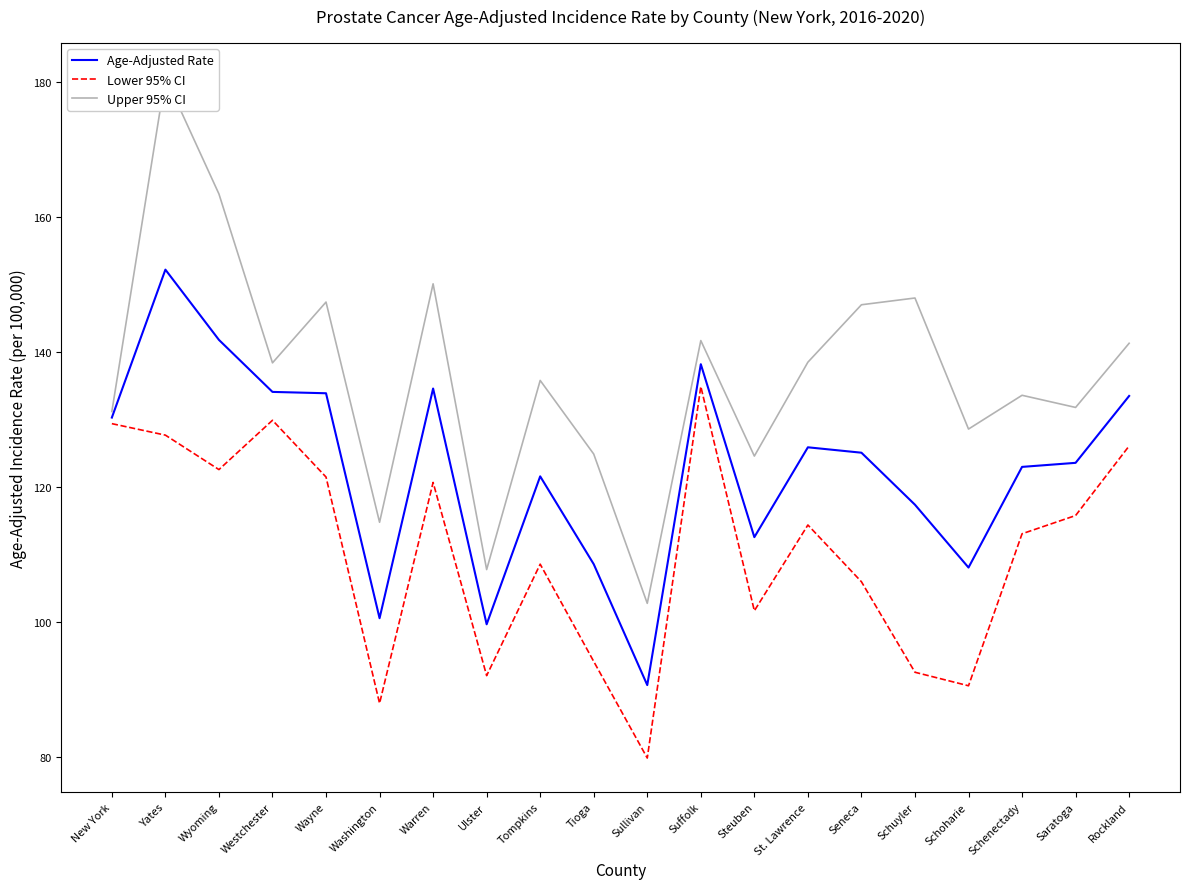

True or false: Upper 95% CI has a value of 165.6 at Sullivan.

False